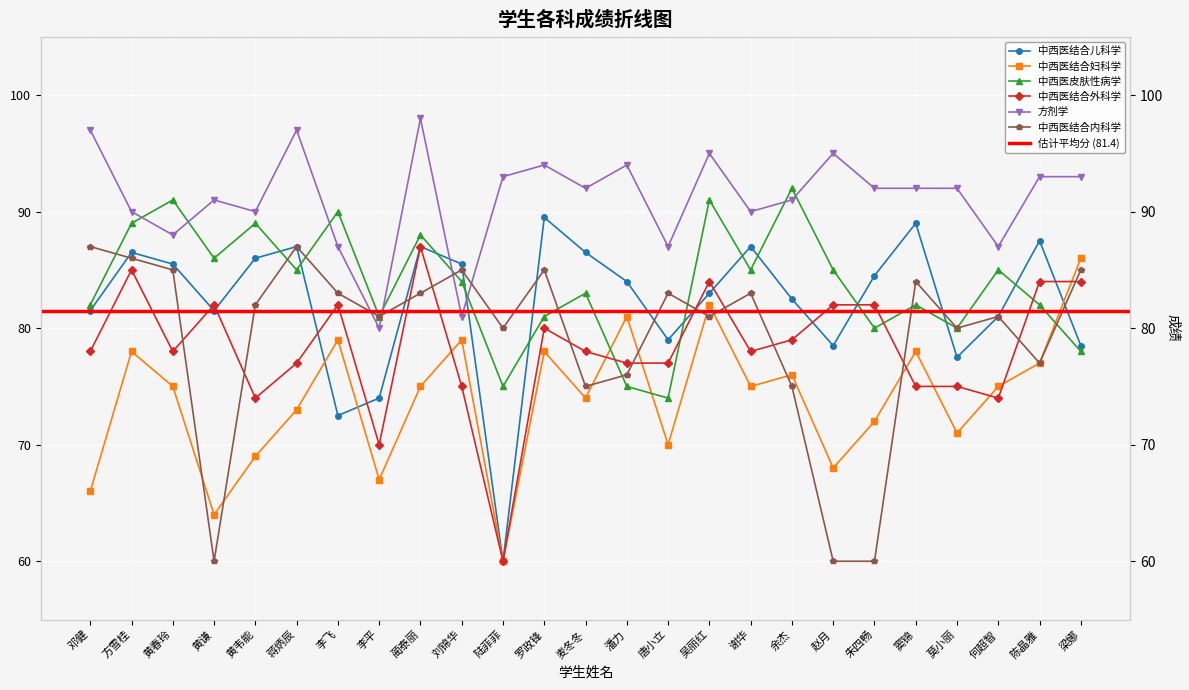

List the labels in order of 中西医结合外科学 value, largest first.

蔺泰丽, 方雪桂, 吴丽红, 陈晶雅, 梁娜, 黄谦, 李飞, 赵月, 朱四畅, 罗政锋, 余杰, 邓健, 黄春玲, 麦冬冬, 谢华, 蒋炳辰, 潘力, 唐小立, 刘锦华, 窦锦, 莫小丽, 黄韦能, 何超智, 李平, 陆菲菲